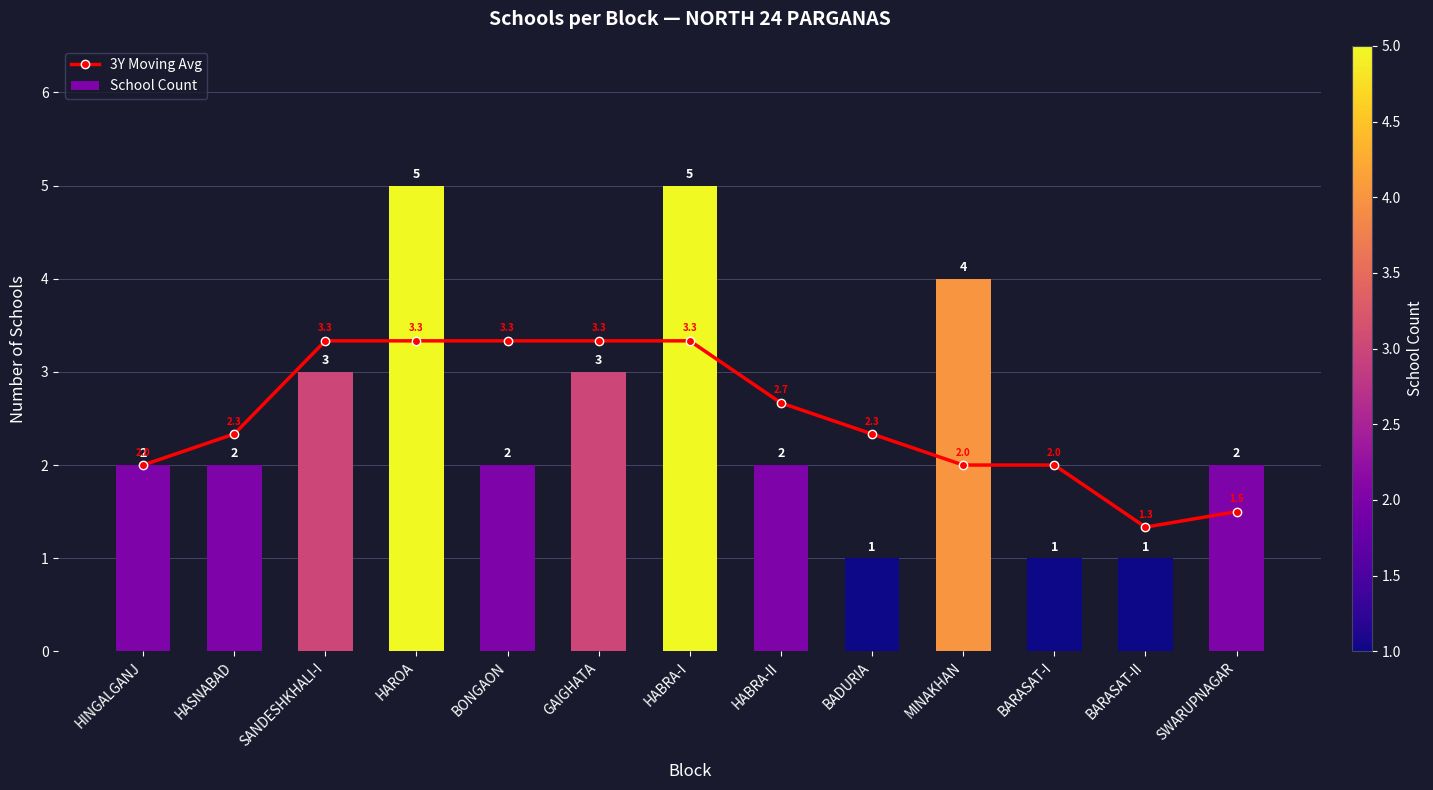

At which category does the chart reach its minimum across all series?

BADURIA